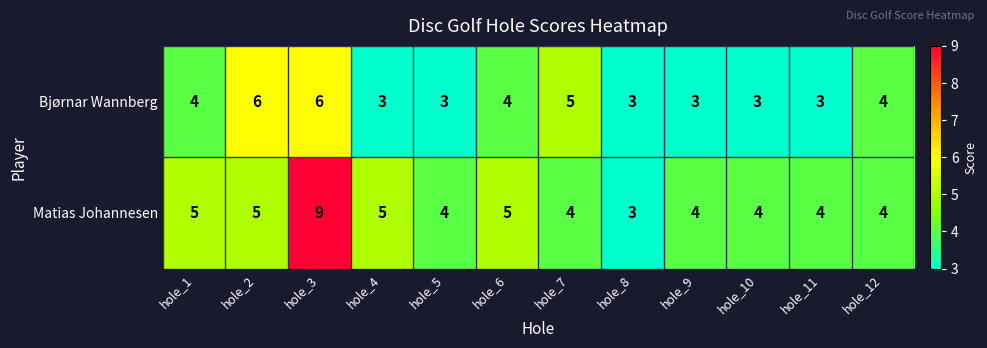

At which label does Matias Johannesen first exceed 4?

hole_1